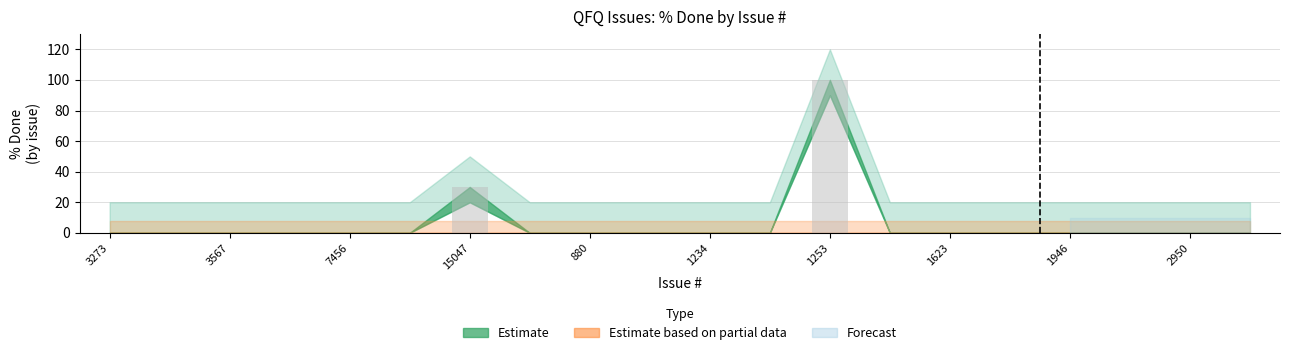

Are the bars horizontal?

No